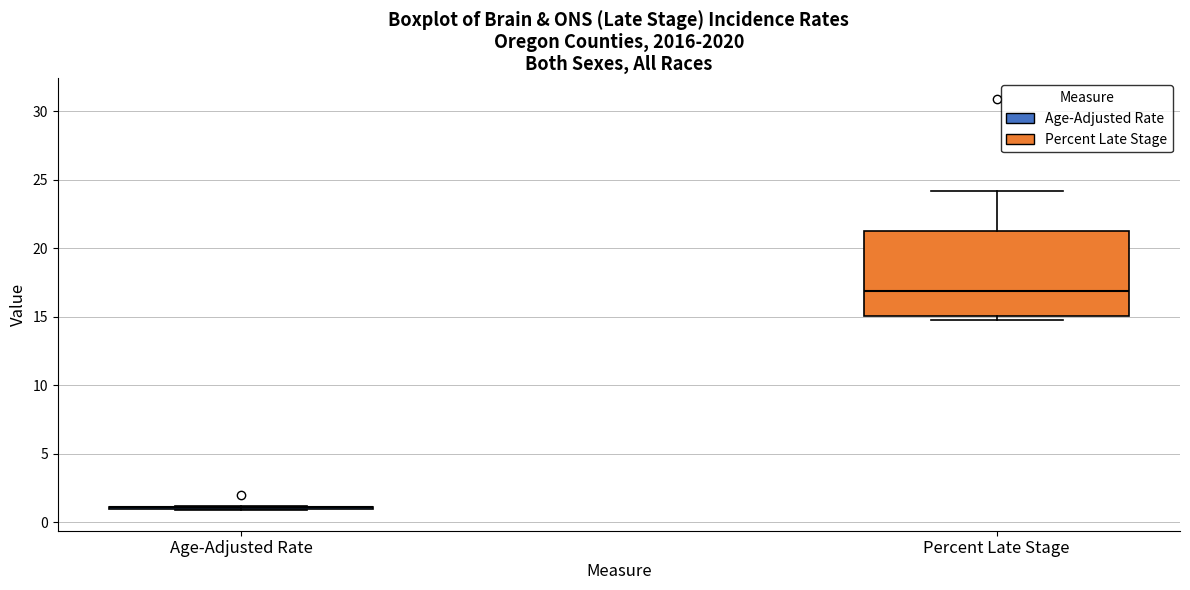

Comparing the boxes themselves (not the whiskers), which one is the tallest?

Percent Late Stage